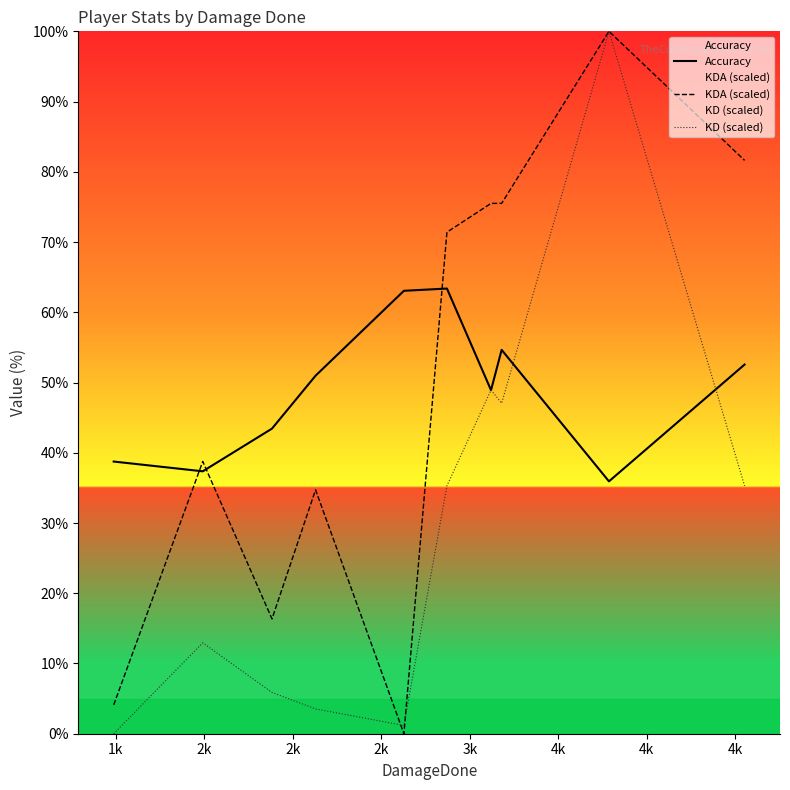

How many values in the KDA (scaled) series exceed 71?

5